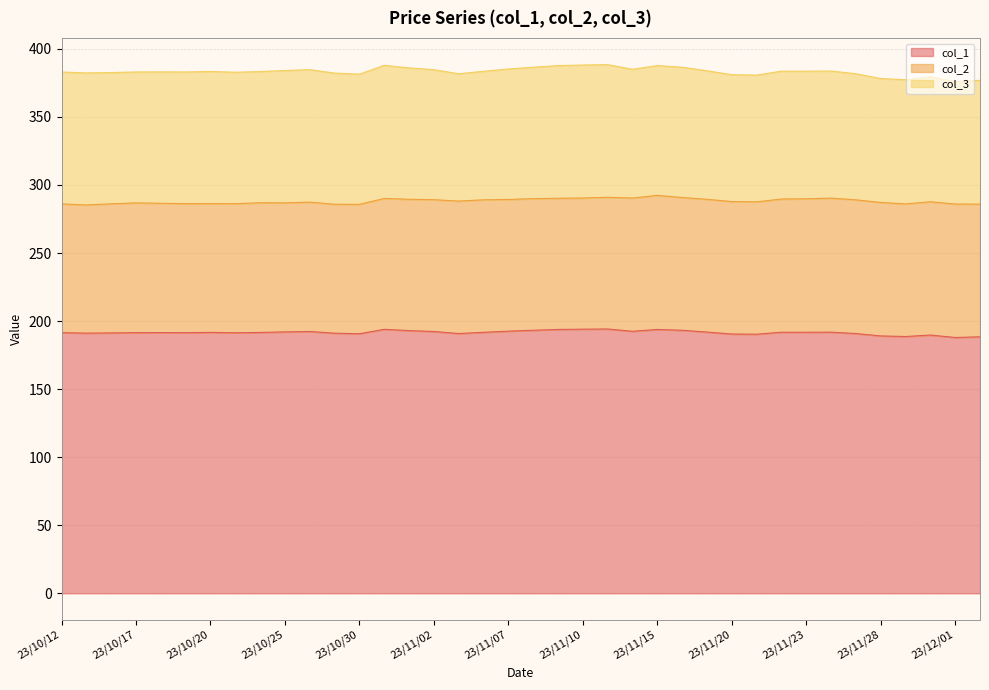

Count the number of data series in this chart.

3